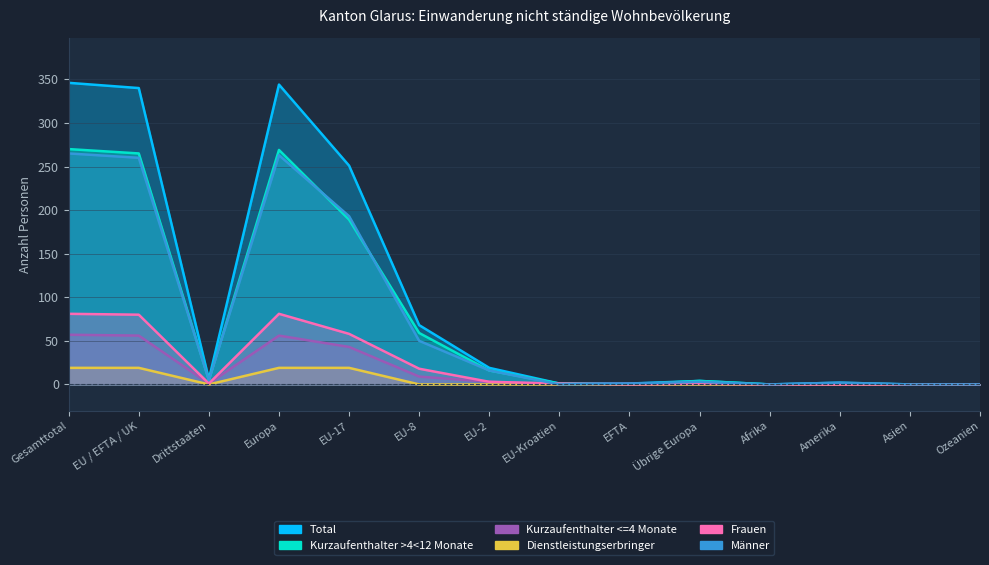

Rank the series at Übrige Europa from lowest to highest value.

Kurzaufenthalter <=4 Monate, Dienstleistungserbringer, Frauen, Männer, Total, Kurzaufenthalter >4<12 Monate